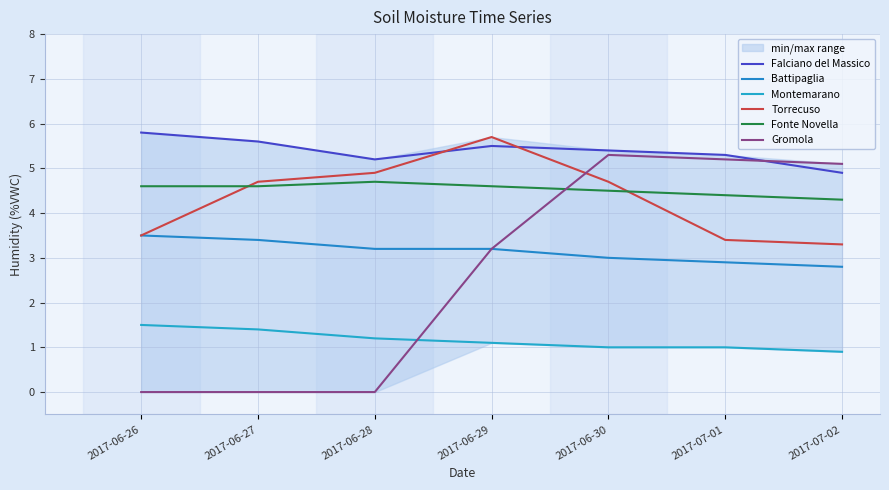

What are all the series names shown in the legend?

Falciano del Massico, Battipaglia, Montemarano, Torrecuso, Fonte Novella, Gromola